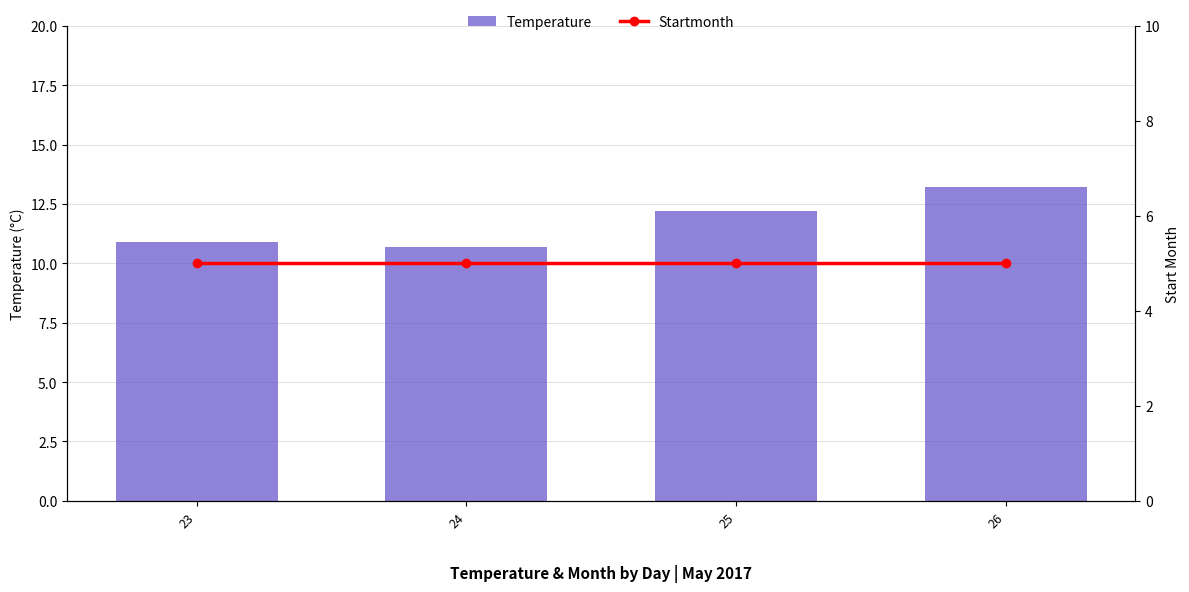

What is the sum of the Temperature values at 23 and 24?

21.6